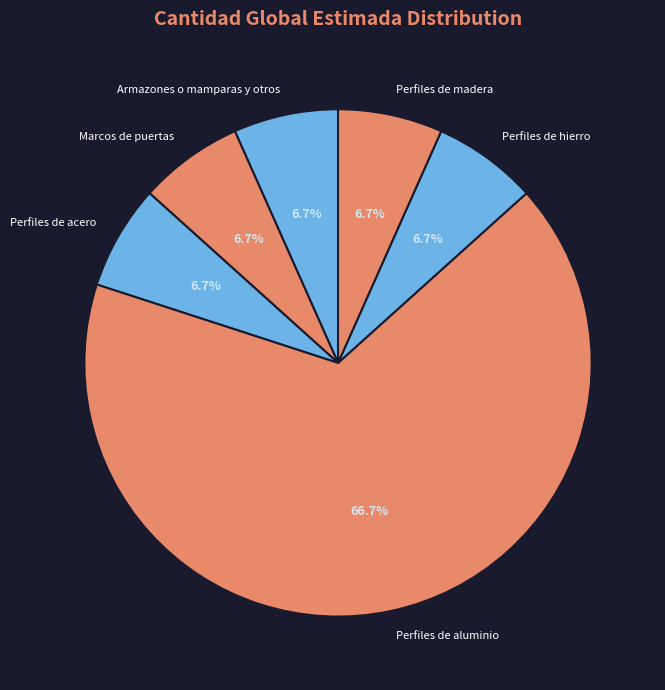

Count the number of slices in the pie.

6